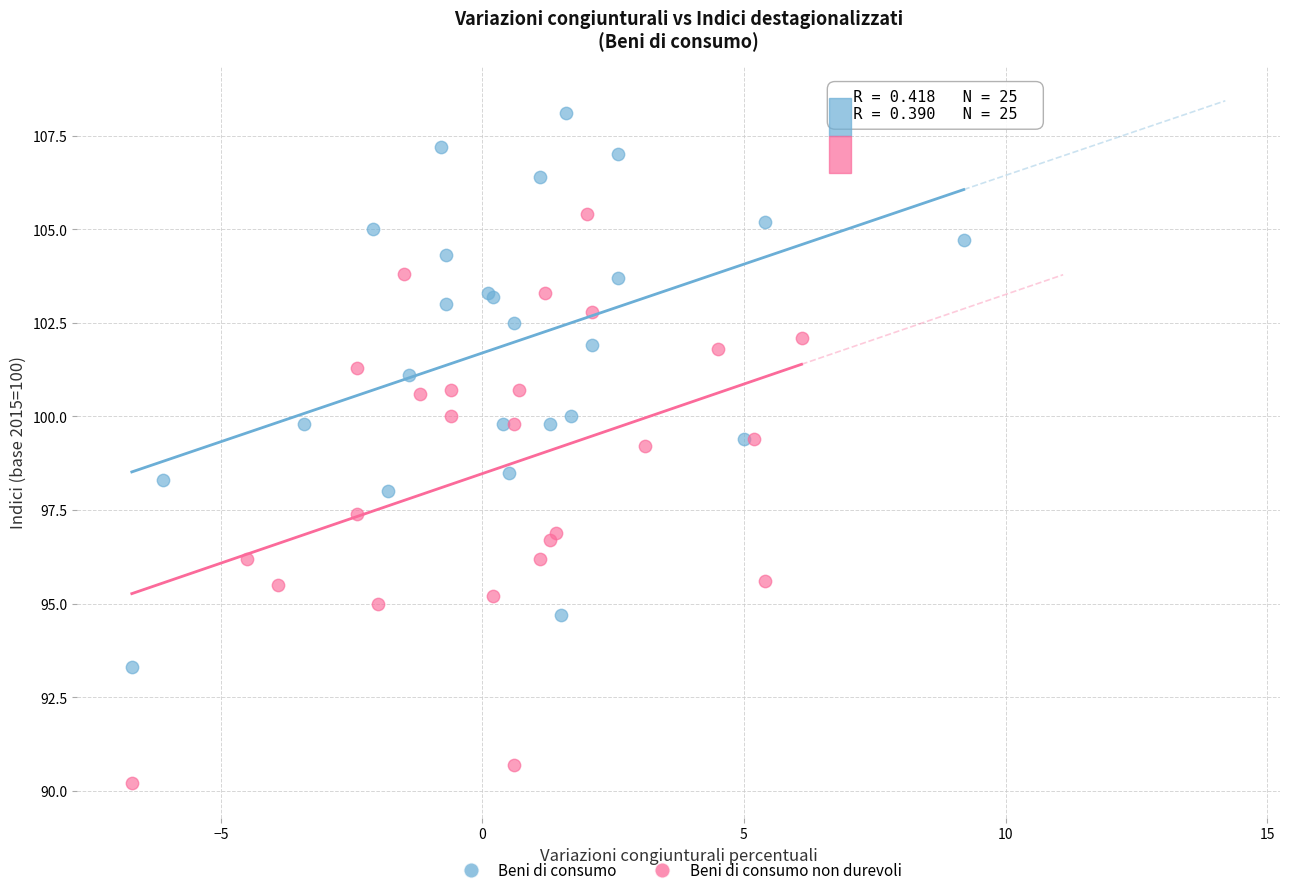

Which series reaches the maximum Y coordinate?

Beni di consumo